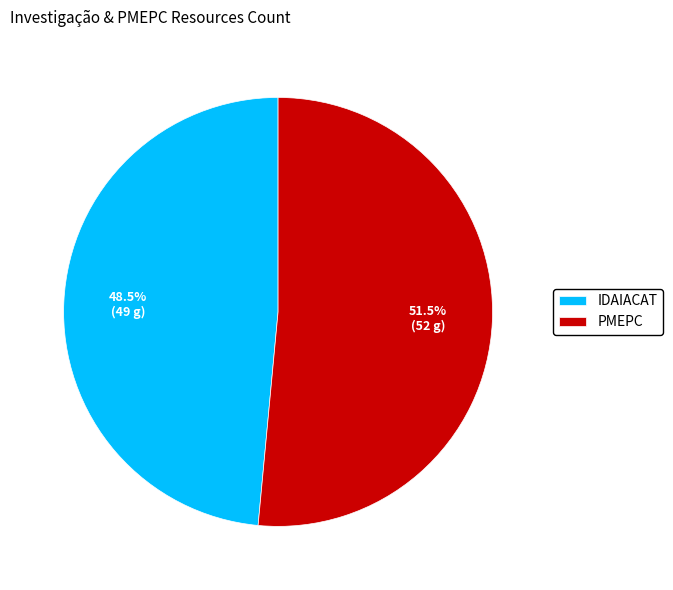

Which category accounts for the majority?

PMEPC